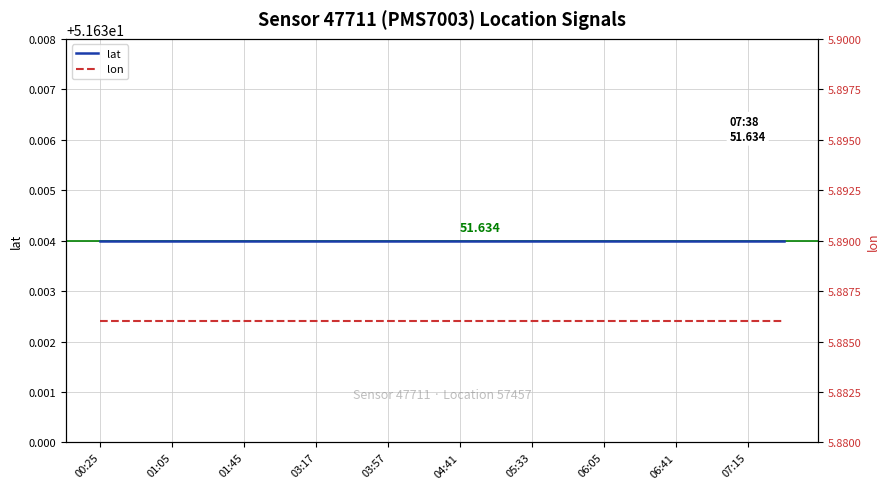

At which category does the chart reach its peak across all series?

00:25